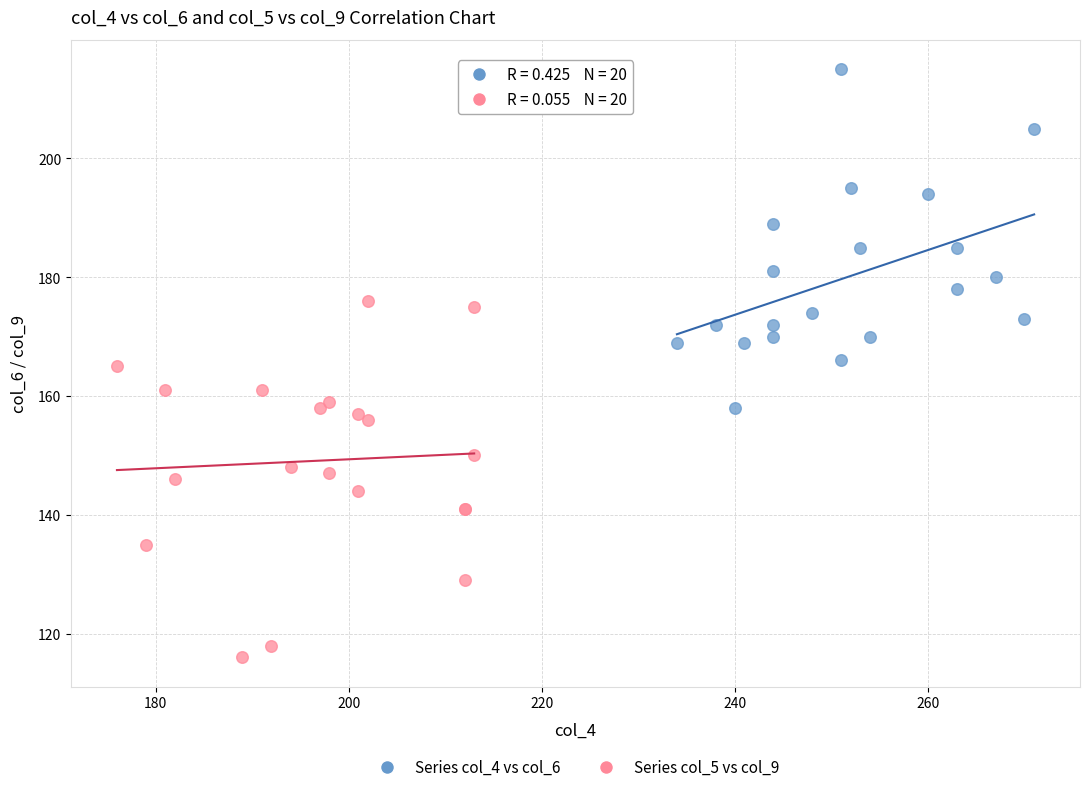

Which series reaches the minimum Y coordinate?

Series col_5 vs col_9